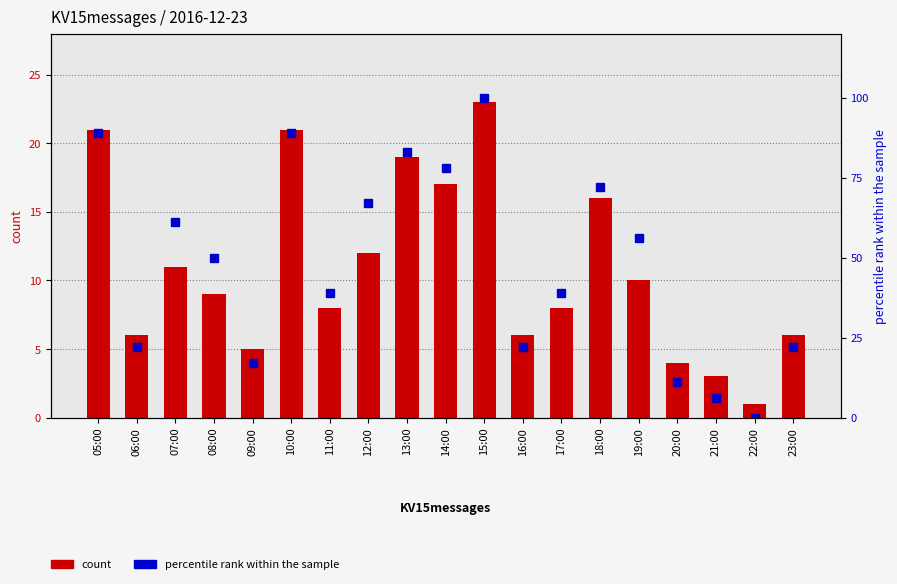

Reading right to left, transcribe all the data shown in this chart.

count: 23:00=6	22:00=1	21:00=3	20:00=4	19:00=10	18:00=16	17:00=8	16:00=6	15:00=23	14:00=17	13:00=19	12:00=12	11:00=8	10:00=21	09:00=5	08:00=9	07:00=11	06:00=6	05:00=21
percentile rank within the sample: 23:00=22	22:00=0	21:00=6	20:00=11	19:00=56	18:00=72	17:00=39	16:00=22	15:00=100	14:00=78	13:00=83	12:00=67	11:00=39	10:00=89	09:00=17	08:00=50	07:00=61	06:00=22	05:00=89